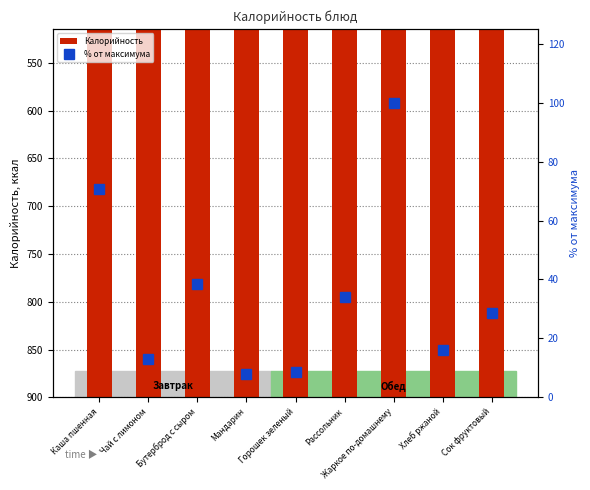

What are all the series names shown in the legend?

Калорийность, % от максимума